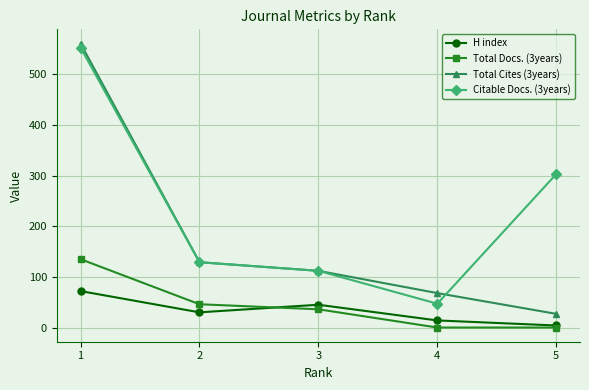

At how many categories does at least one series exceed 534?

1